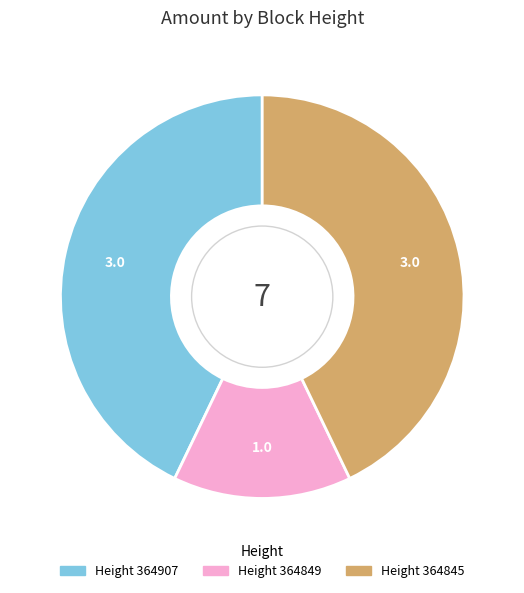

Does any single category account for the majority?

No